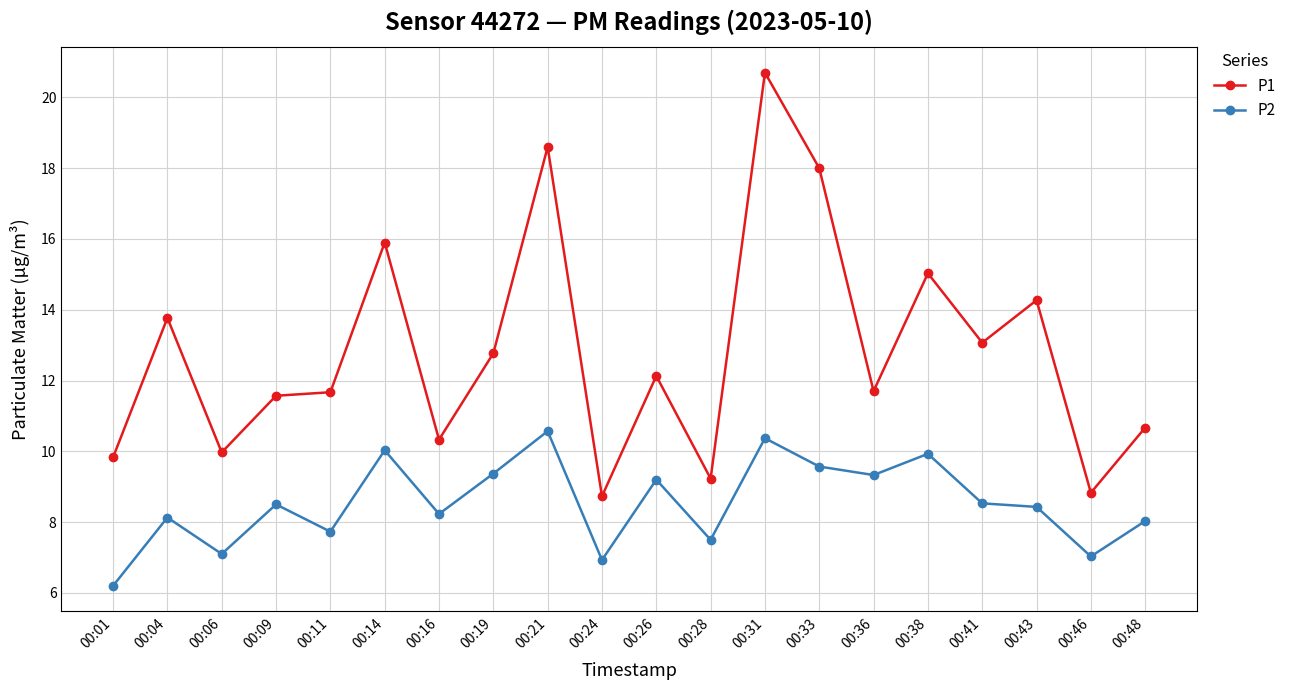

The value of P1 at 00:38 is 15.0. True or false?

True